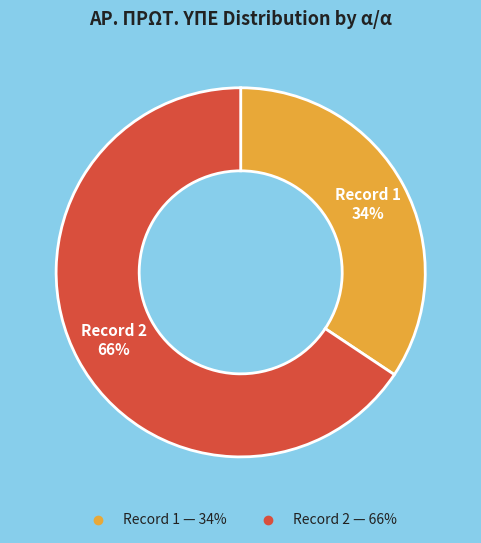

Count the number of slices in the pie.

2